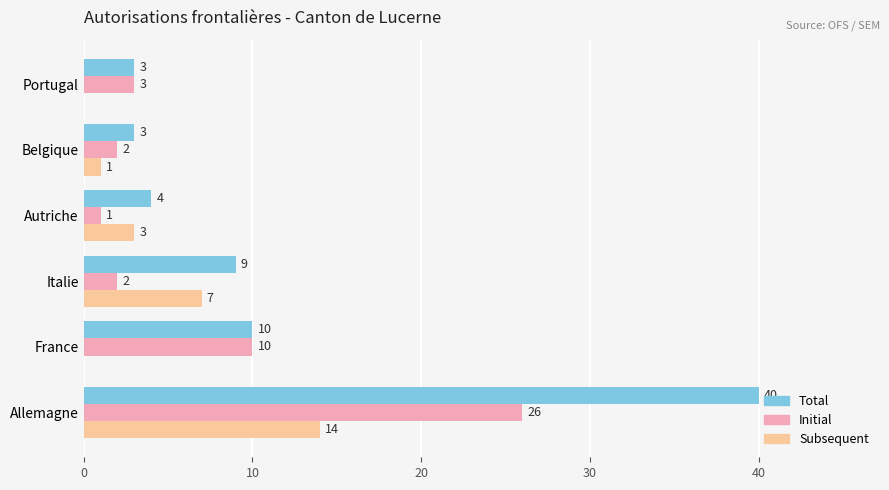

What is the highest value of the Total series?

40